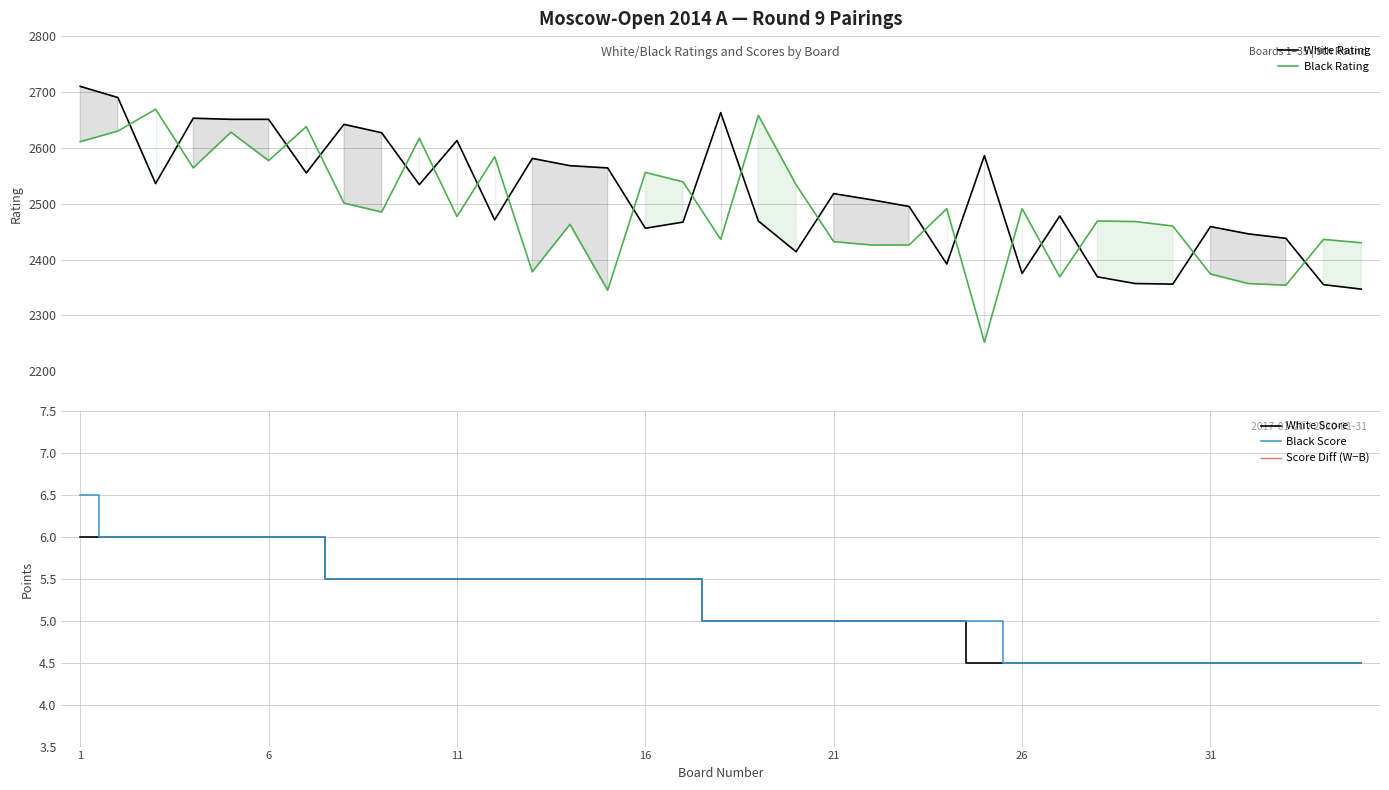

What is the maximum value for Black Rating?

2669